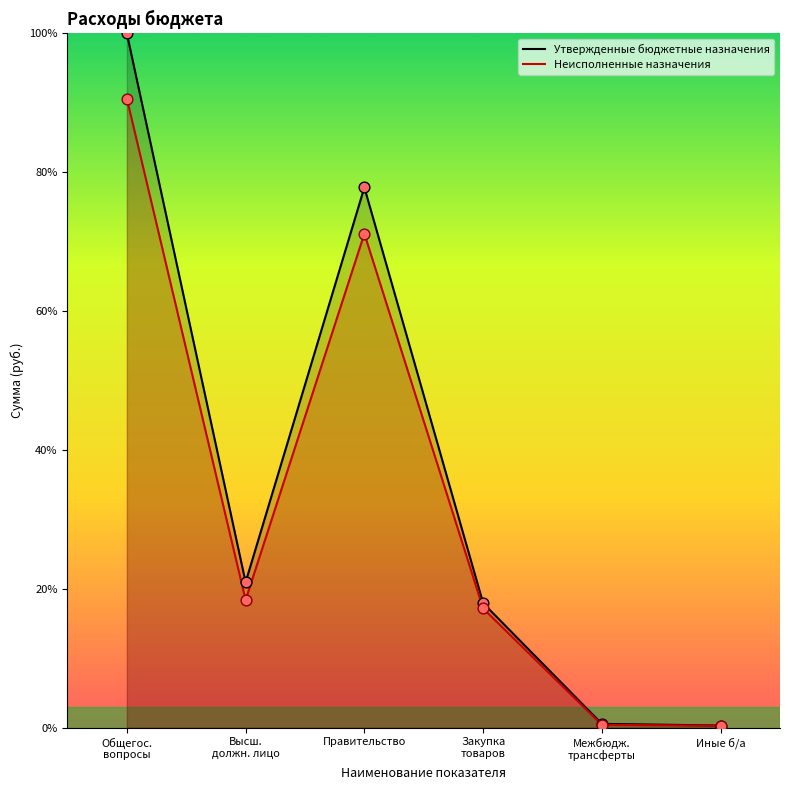

Which series reaches the minimum Y coordinate?

Неисполненные назначения